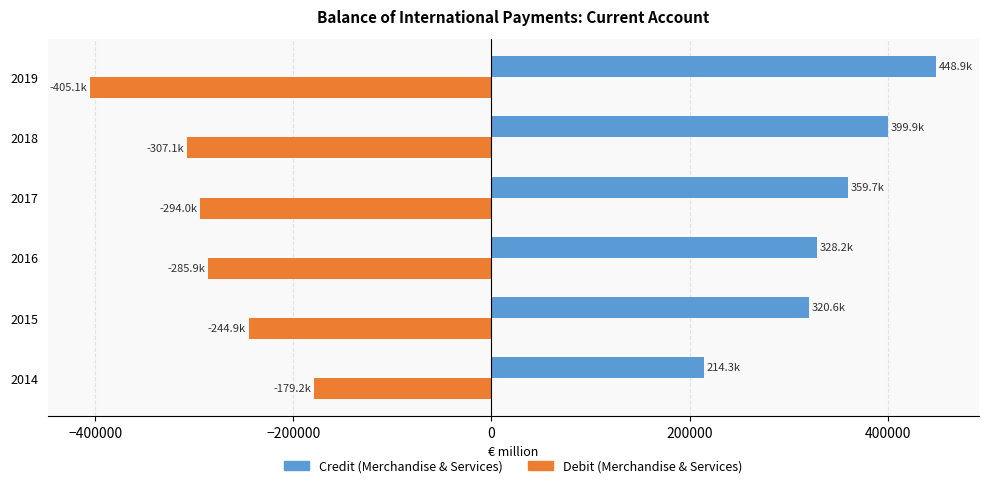

What is the average value of the Credit (Merchandise & Services) series?

345261.4